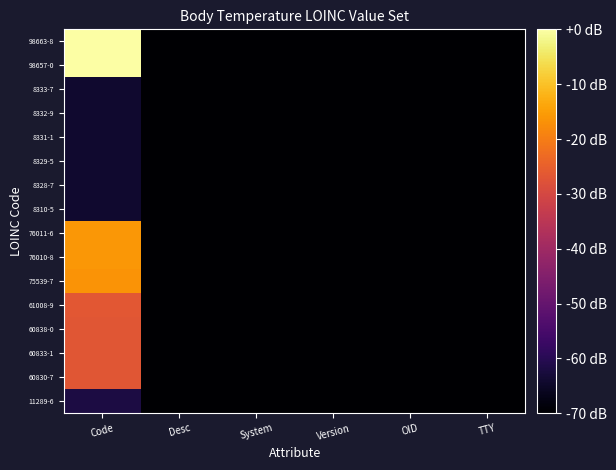

Which has a higher value, System or Desc?

System